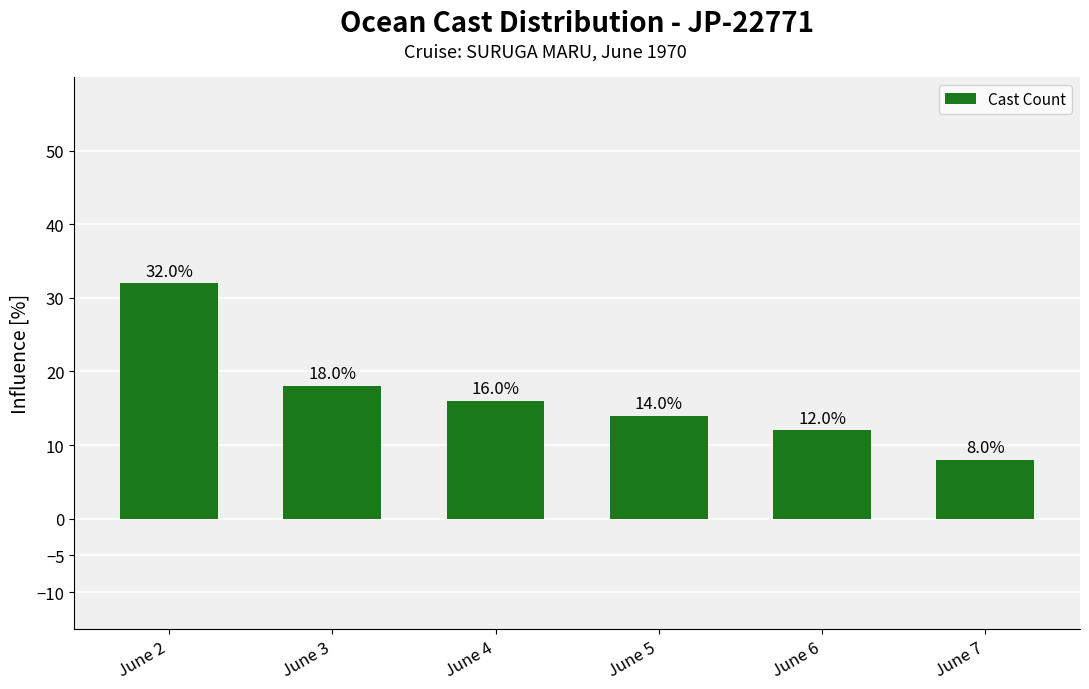

What is the ratio of the value at June 2 to the value at June 3?

1.8